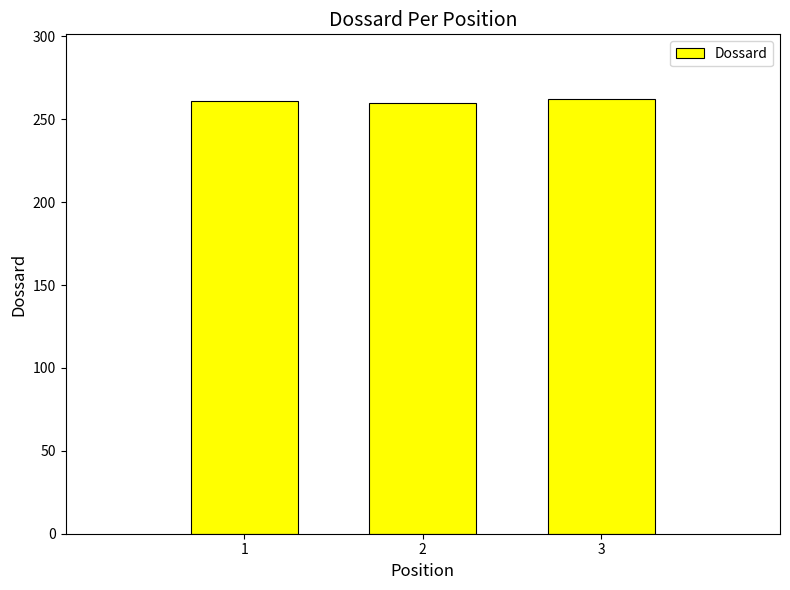

Is it true that the value at 3 is 122?

False